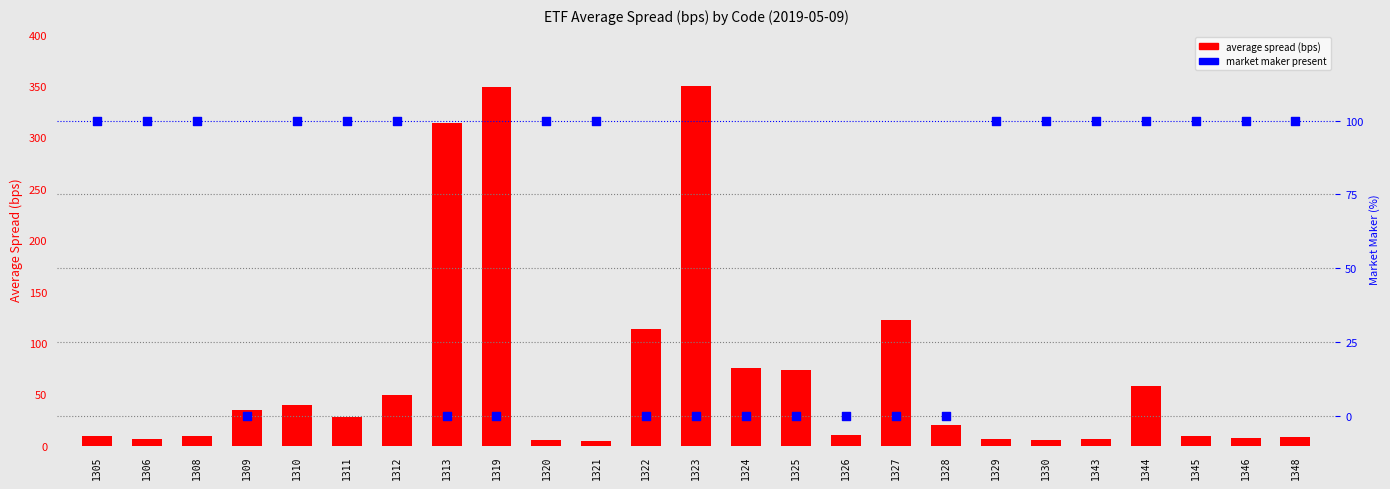

What is the total value across all series at 1323?

350.2